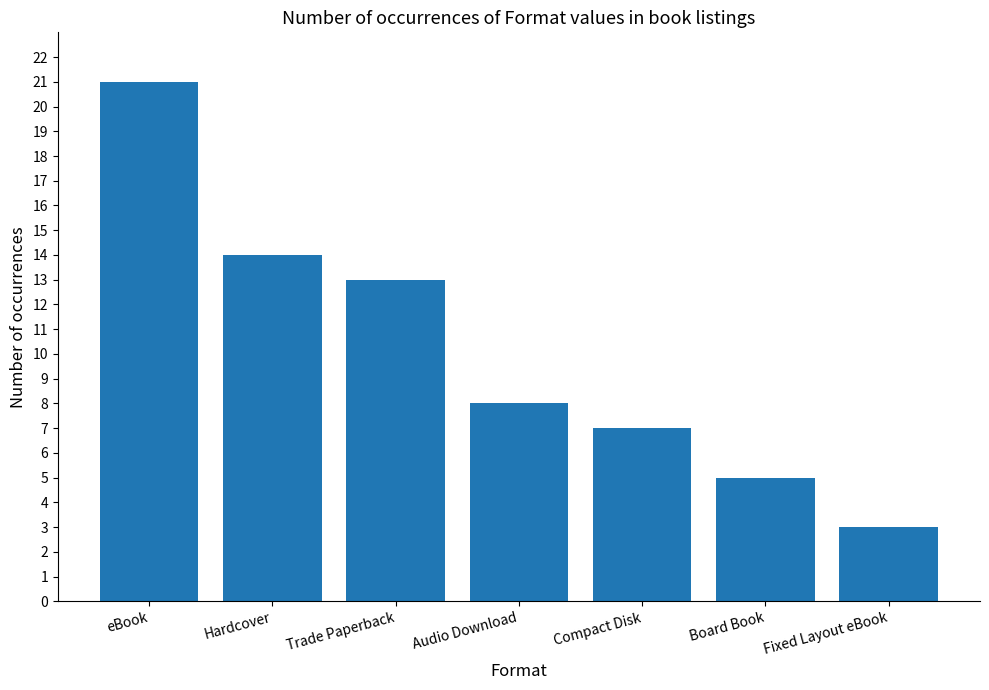

How many data points does each series have?

7